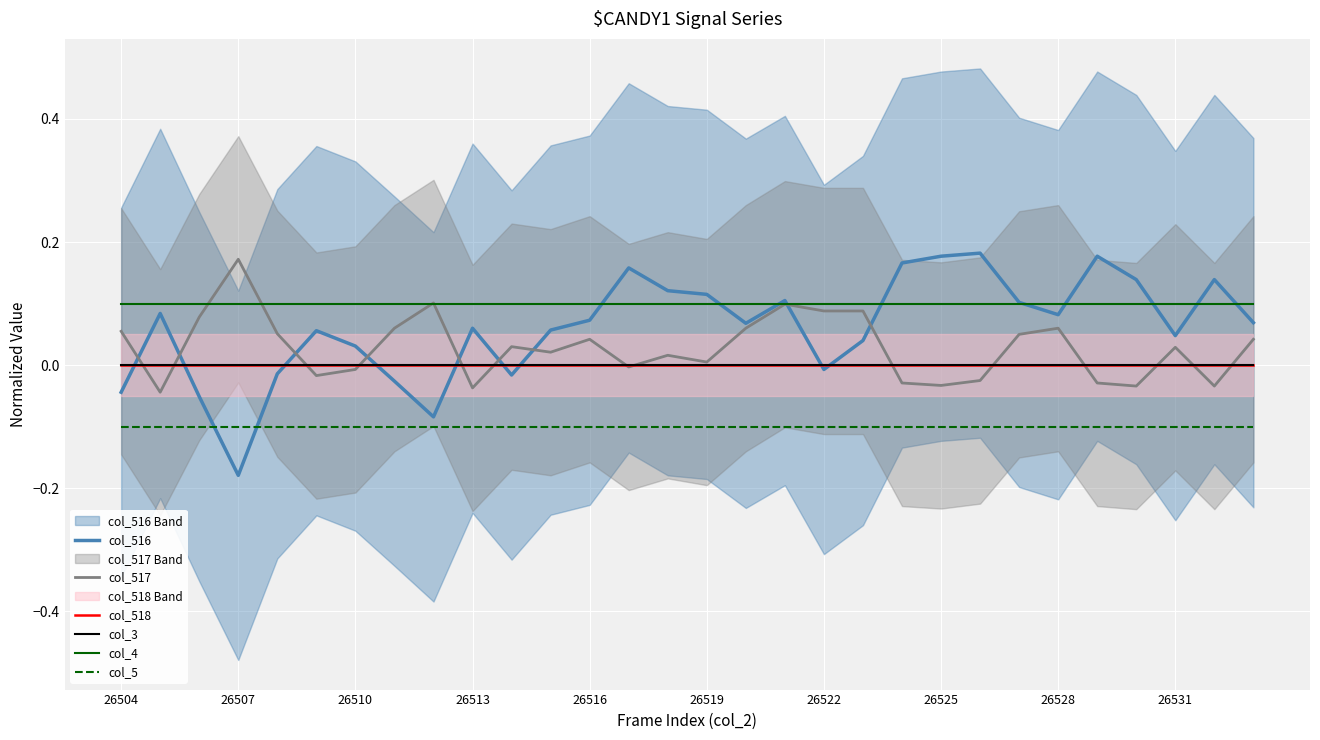

True or false: col_517 has a value of 0.0 at 26516.

False